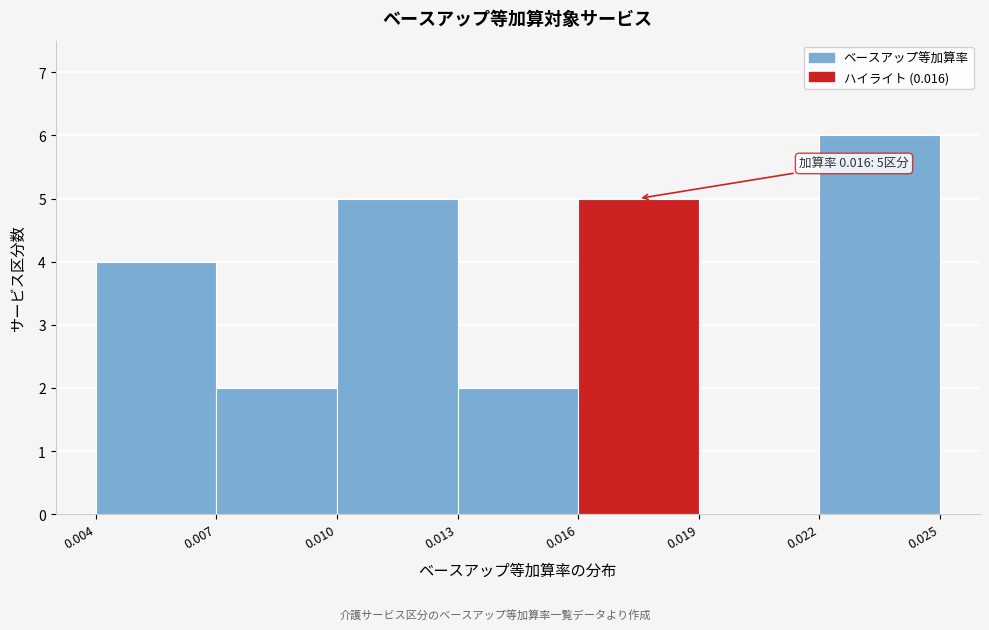

Which range on the x-axis has the tallest bar?

0.022 to 0.025